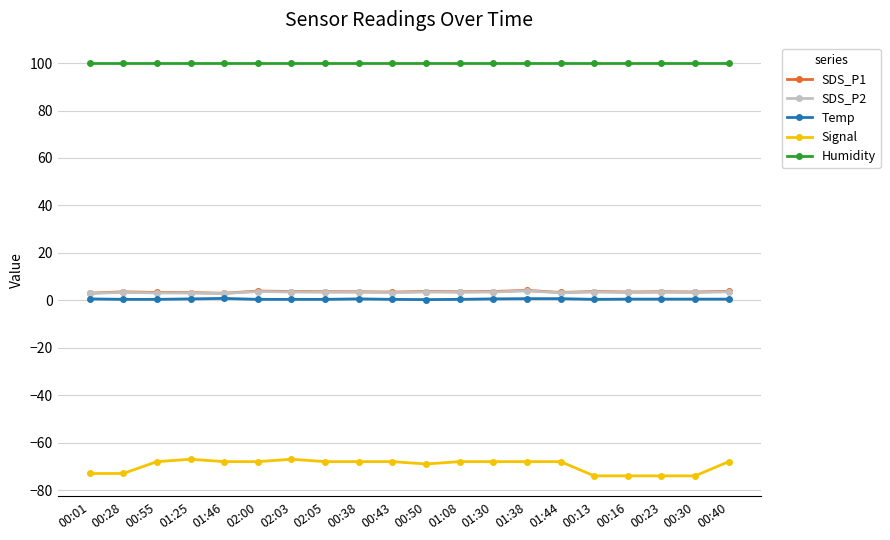

Which series has the largest total across all categories?

Humidity